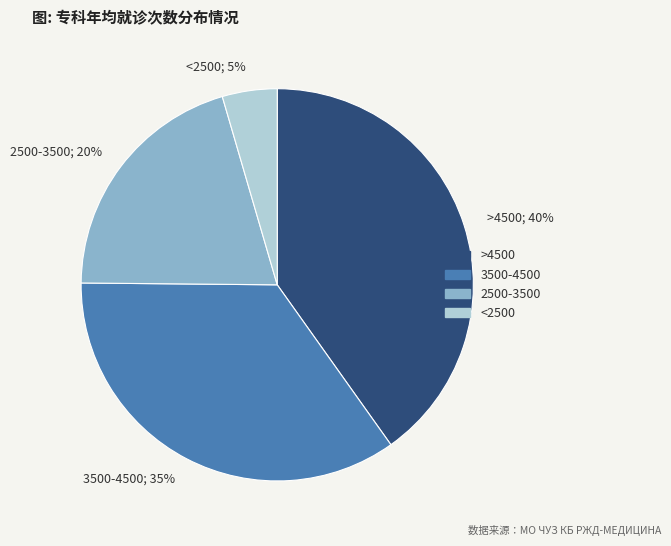

To the nearest percent, what is the combined percentage of 3500-4500; 35% and <2500; 5%?

40%